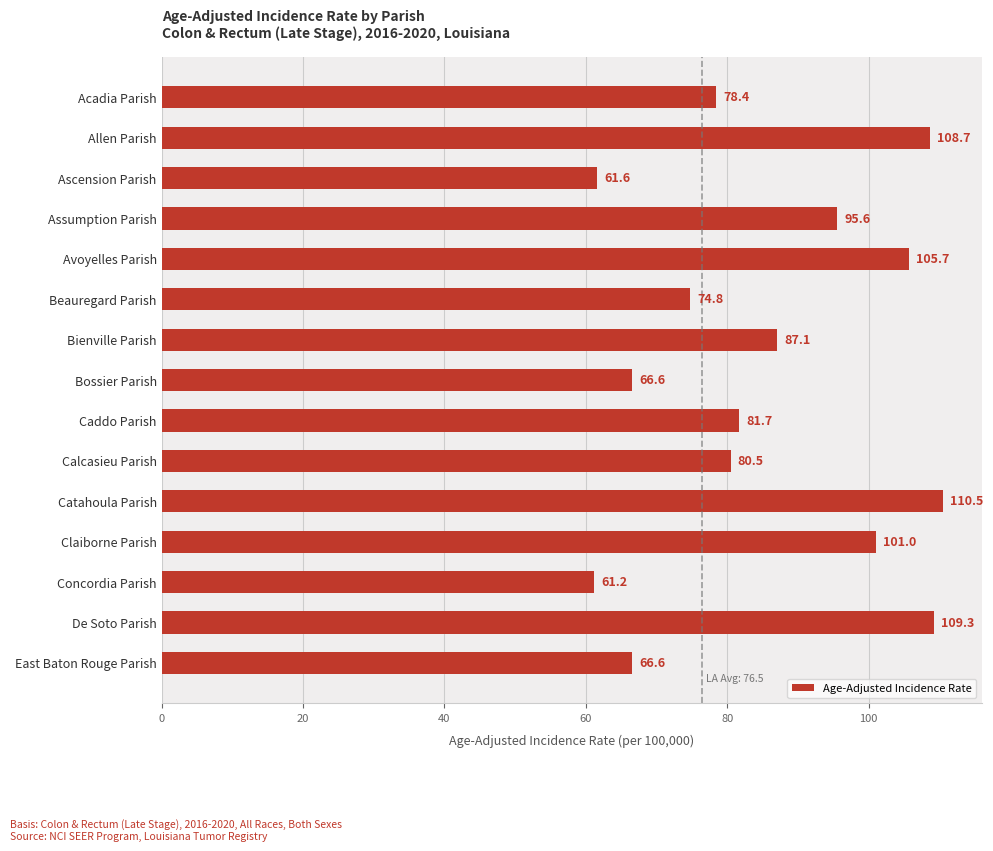

What is the sum of all values?

1289.3